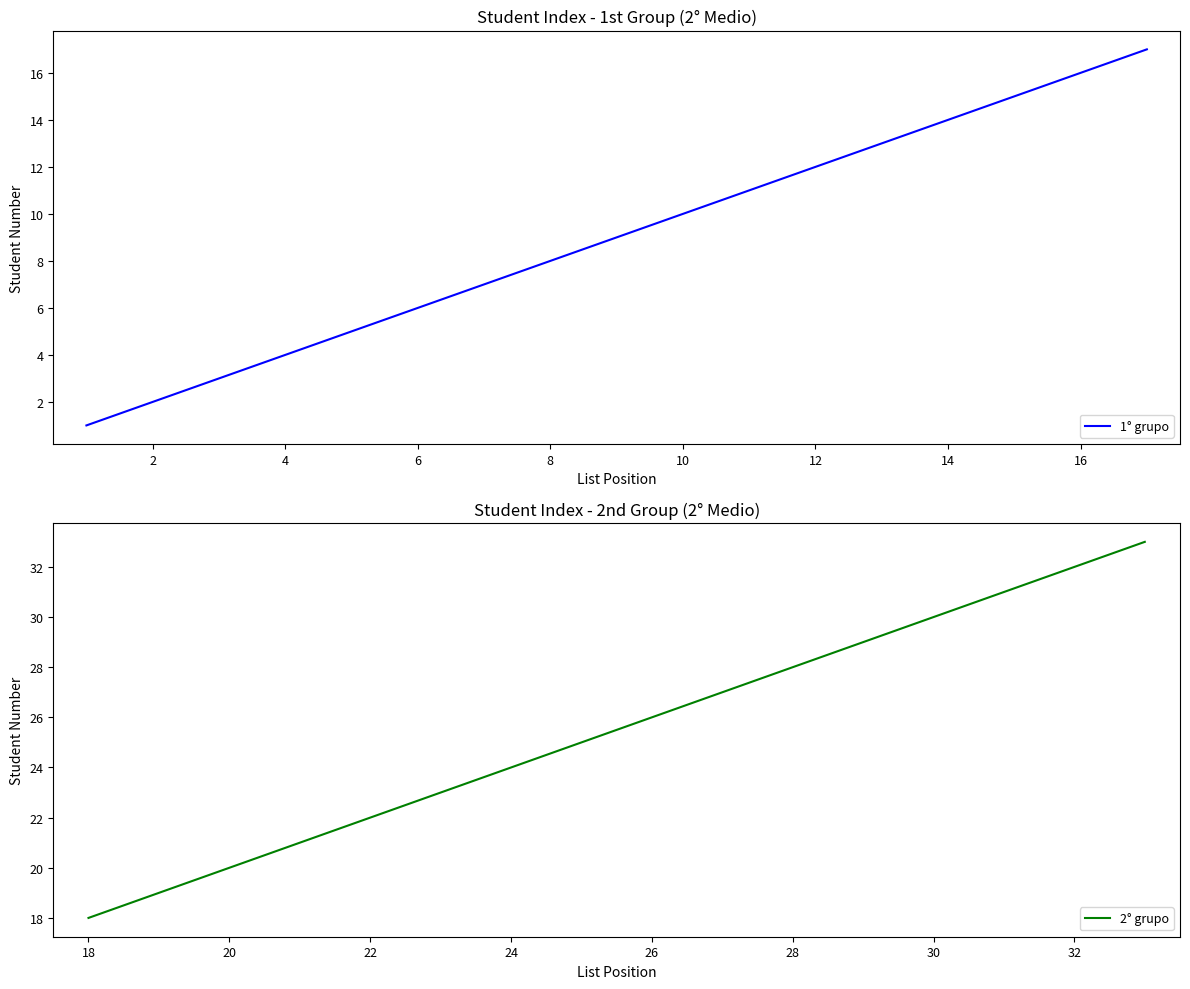

Is this an area chart (filled region under the line)?

No